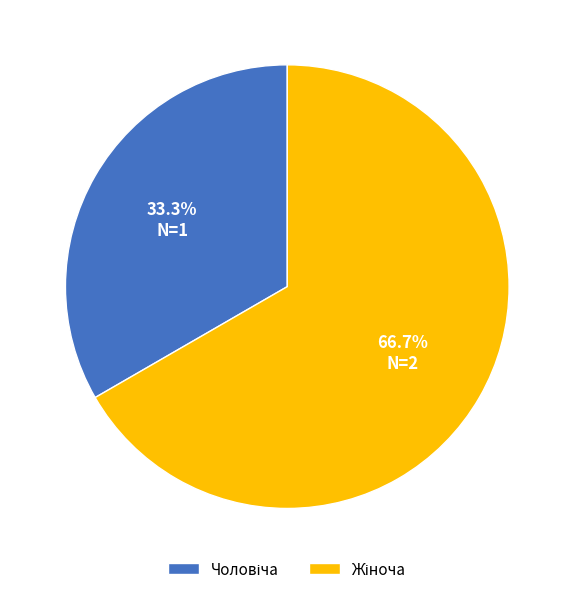

To the nearest percent, what is the difference between the Жіноча and Чоловіча slice percentages?

33%